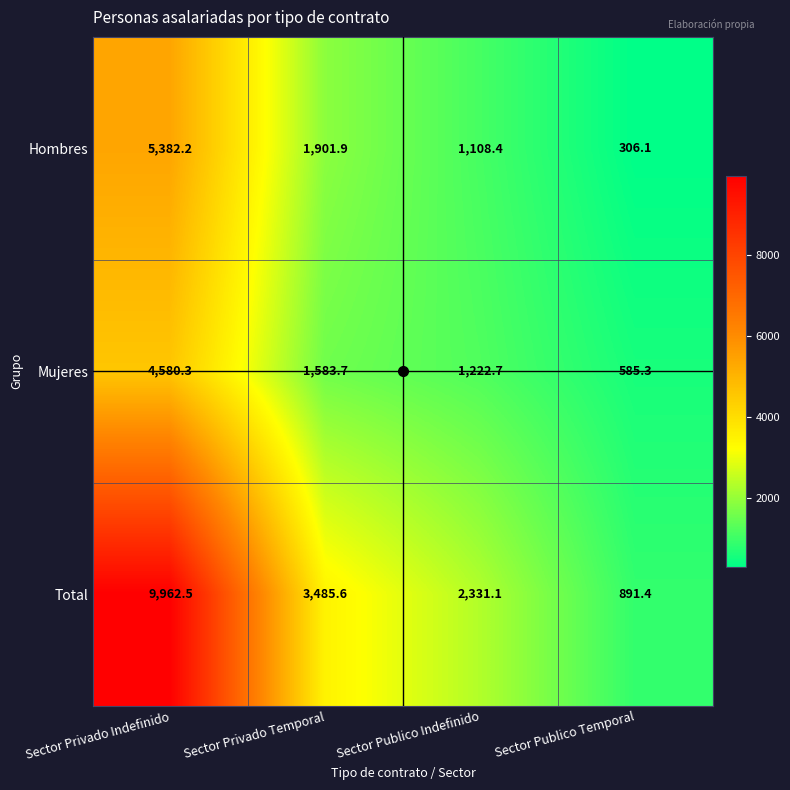

What is the difference between the Total values at Sector Publico Indefinido and Sector Privado Temporal?

1154.5